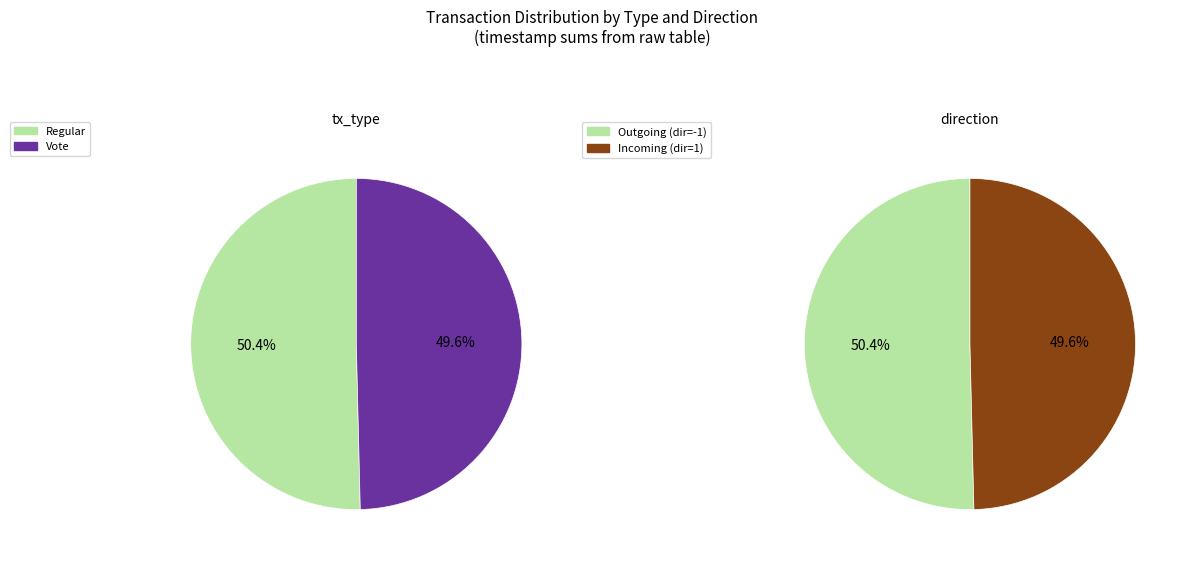

Which category has the biggest portion of the pie?

Regular